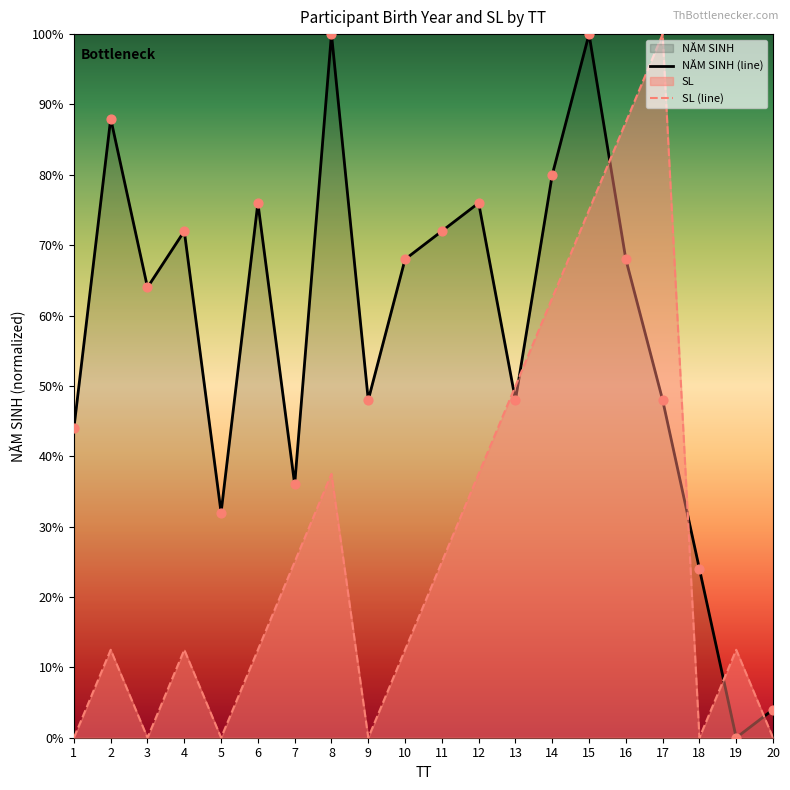

At how many categories does at least one series exceed 90?

3